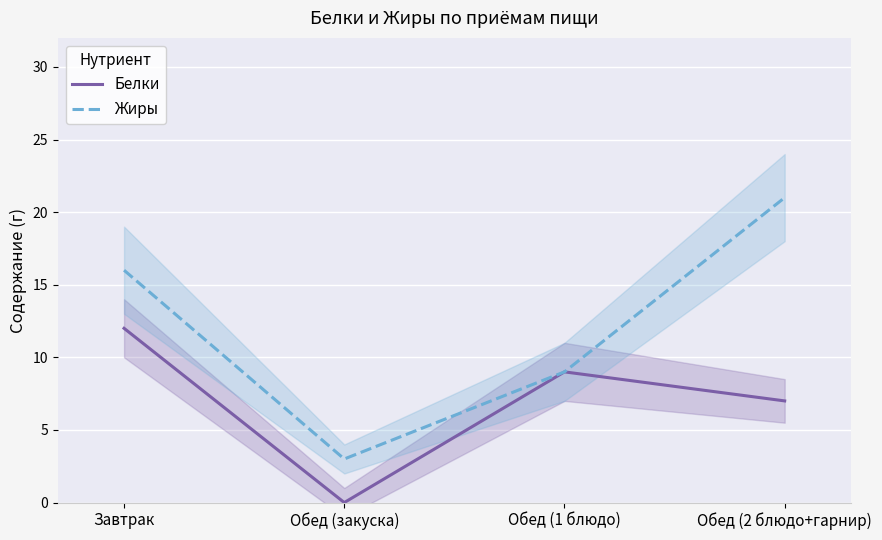

What position from the left is Завтрак?

1